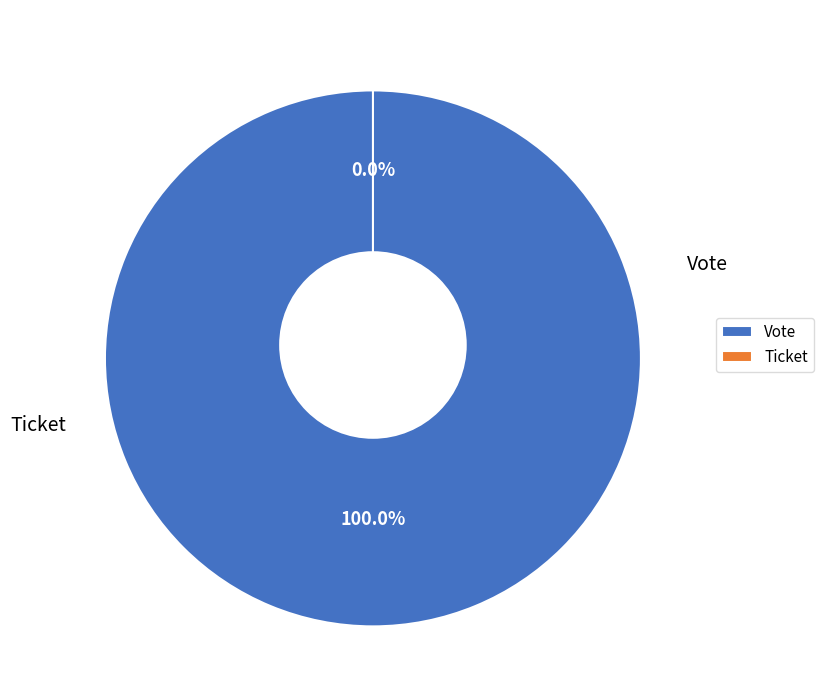

Count the number of slices in the pie.

2